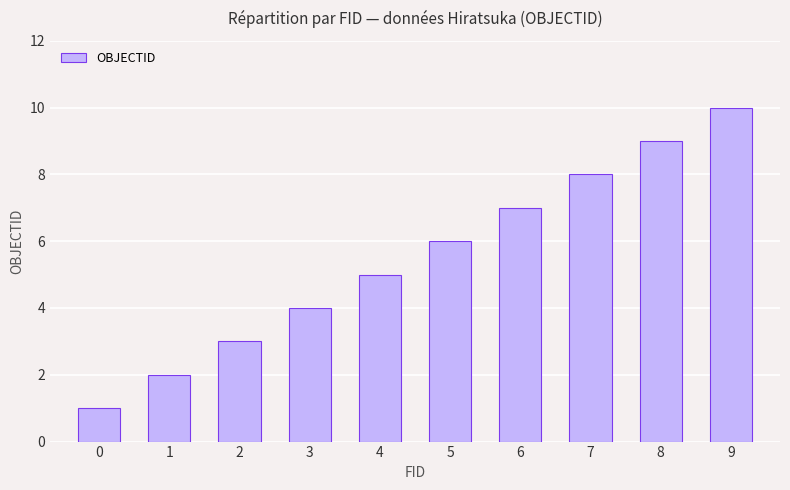

What is the approximate value at 7?

8